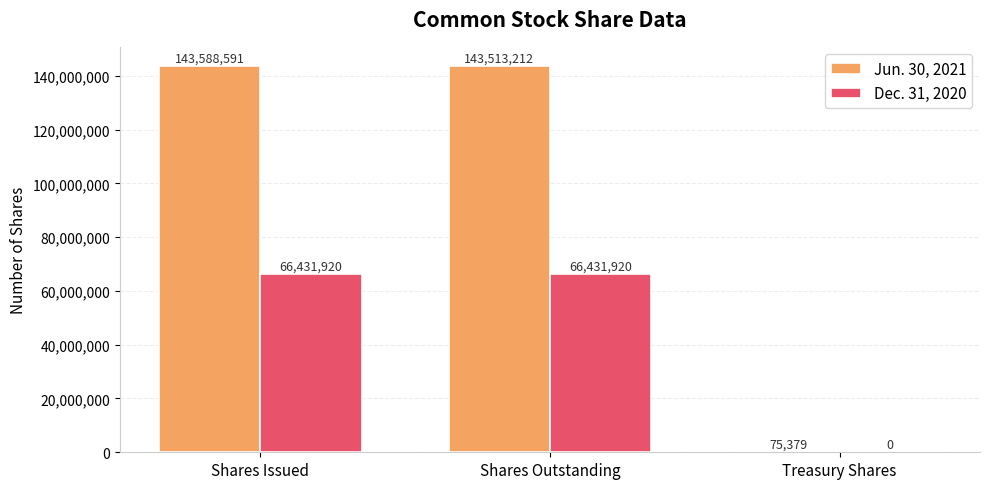

What is the difference between the Jun. 30, 2021 values at Shares Issued and Treasury Shares?

143513212